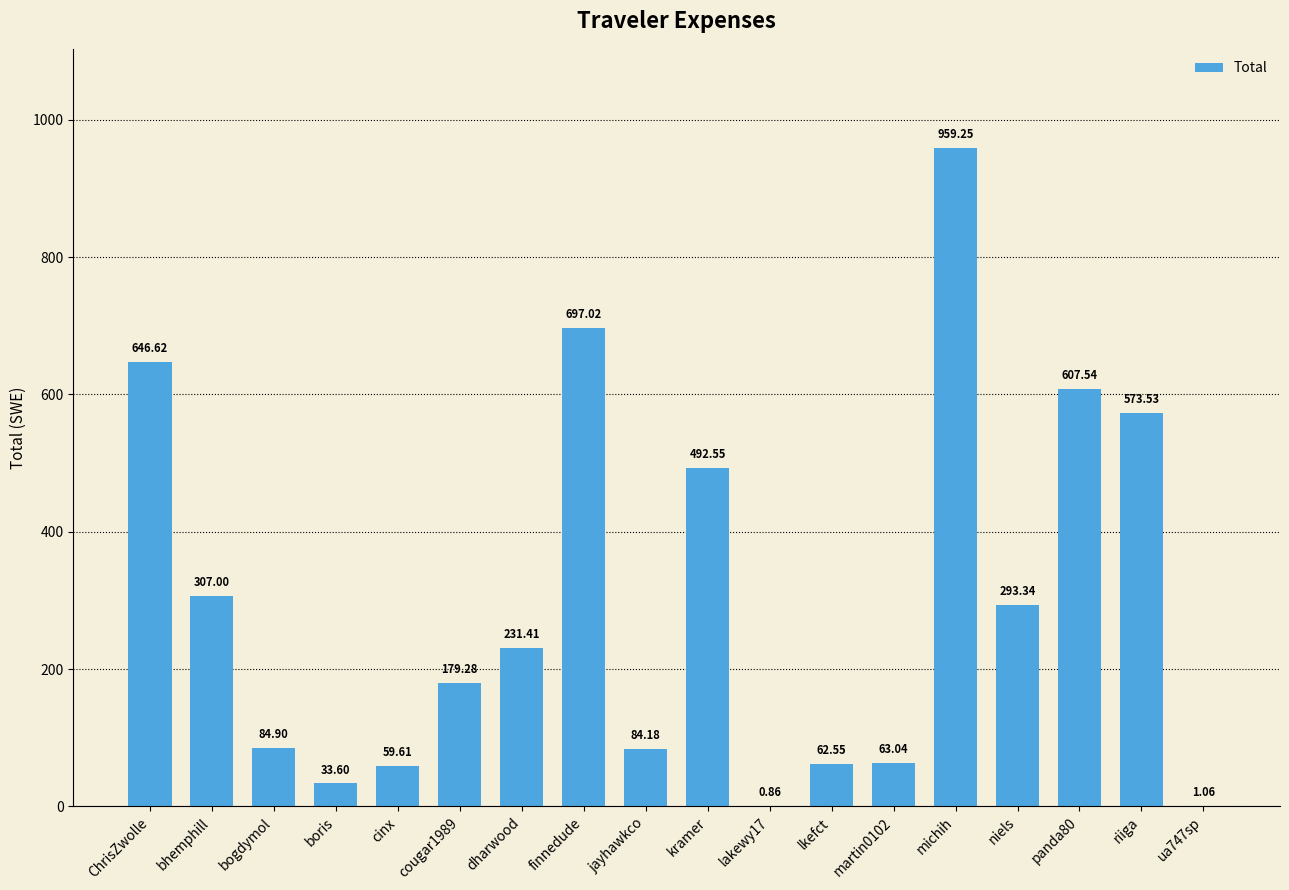

What is the change in value from boris to riiga?

+539.9